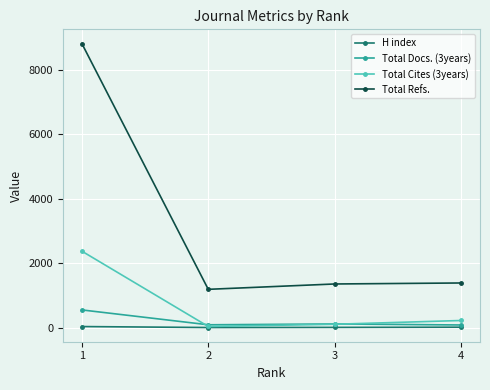

What are all the series names shown in the legend?

H index, Total Docs. (3years), Total Cites (3years), Total Refs.